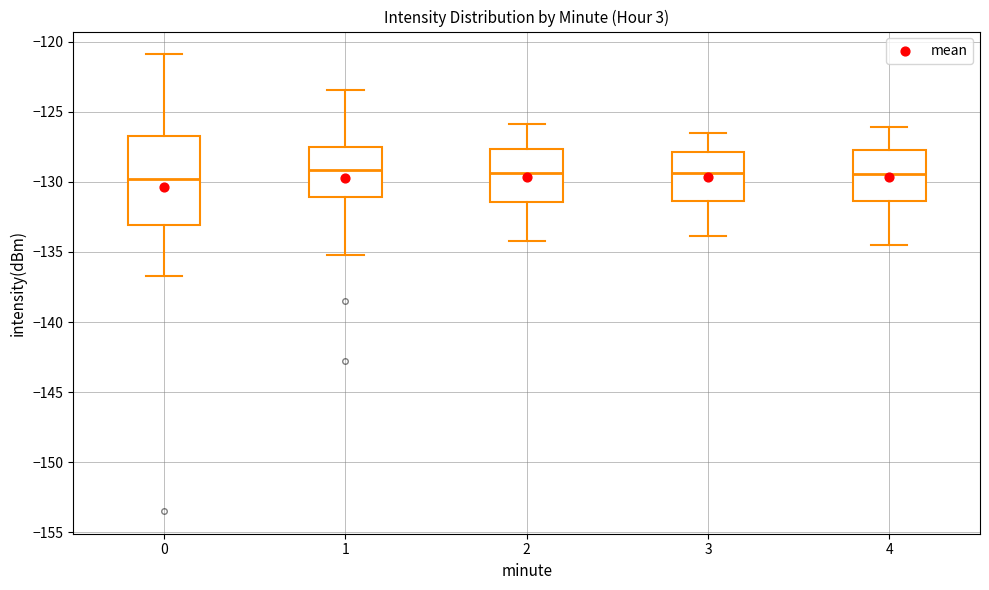

Comparing the boxes themselves (not the whiskers), which one is the tallest?

0